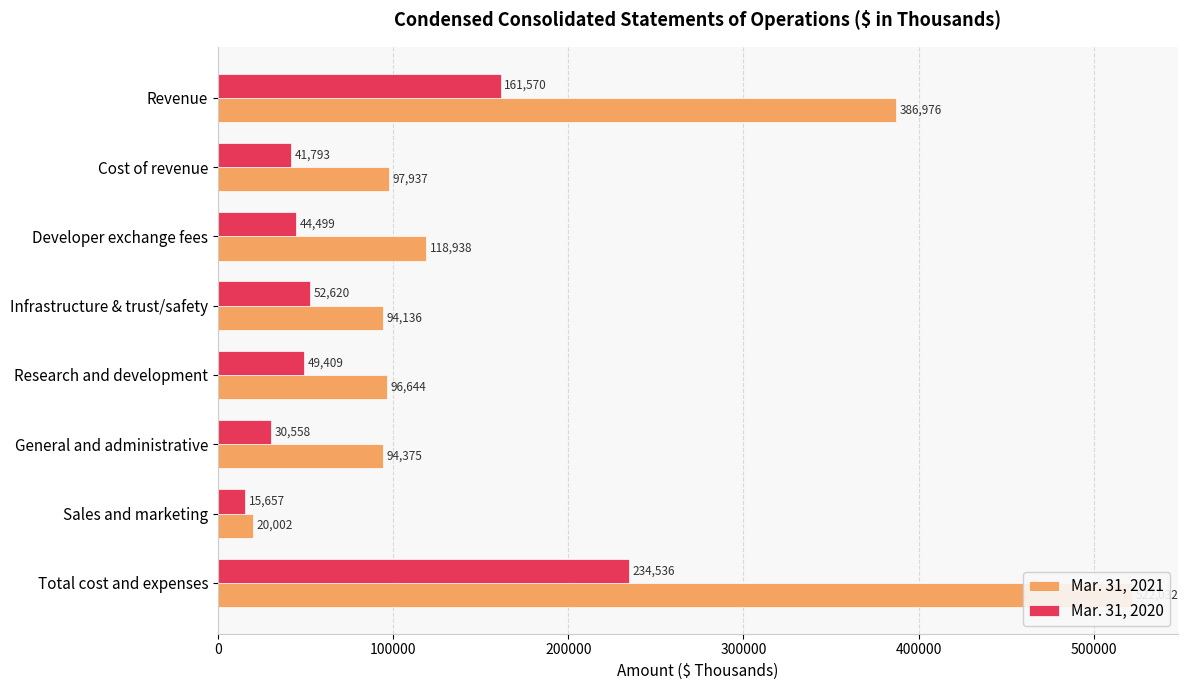

What is the sum of all Mar. 31, 2020 values?

630642